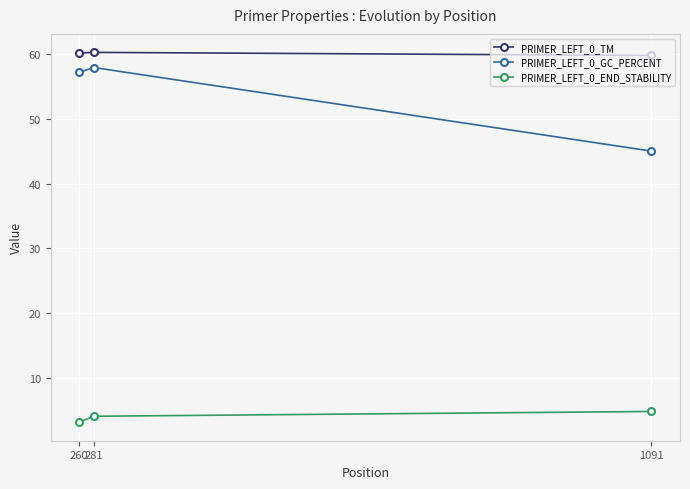

Is it true that PRIMER_LEFT_0_GC_PERCENT equals 33.4 at 260?

False